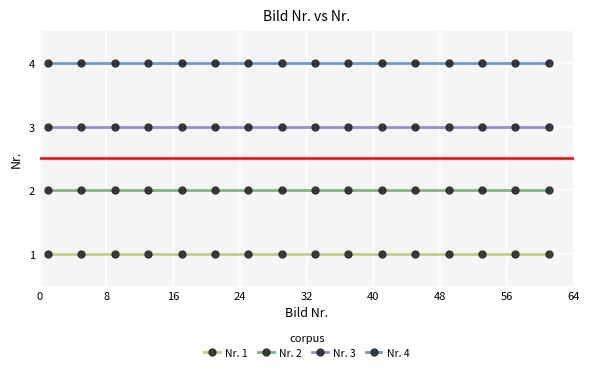

List the series in order of their overall mean, lowest first.

Nr. 1, Nr. 2, Nr. 3, Nr. 4